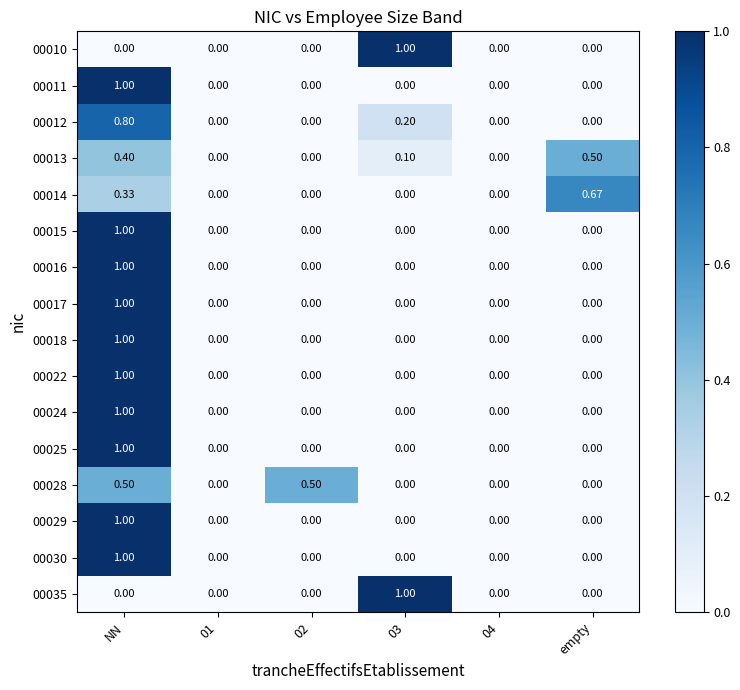

What is the total value across all series at 03?

2.3